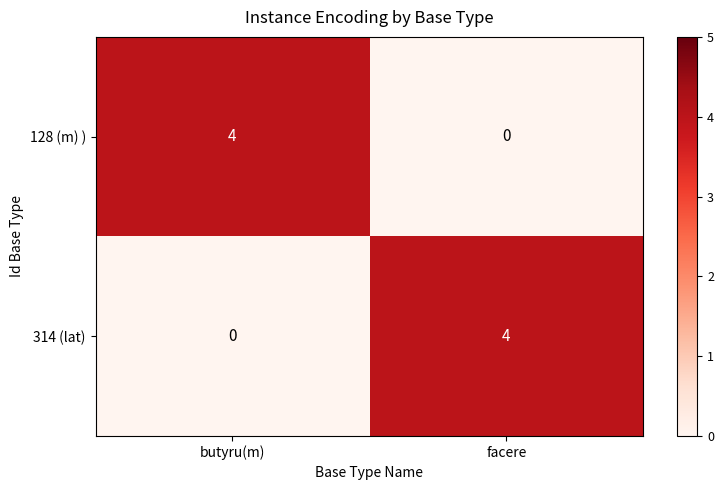

What value does the 314 (lat) series have at facere?

4